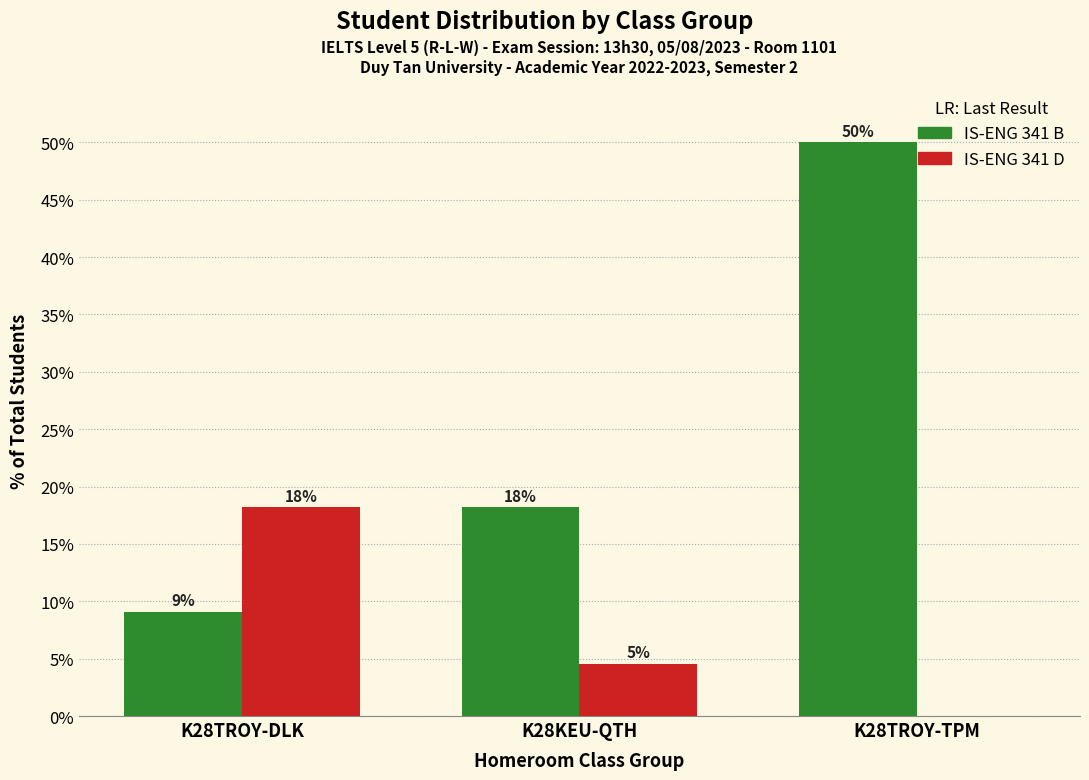

Which category has the lowest value across all series?

K28TROY-TPM